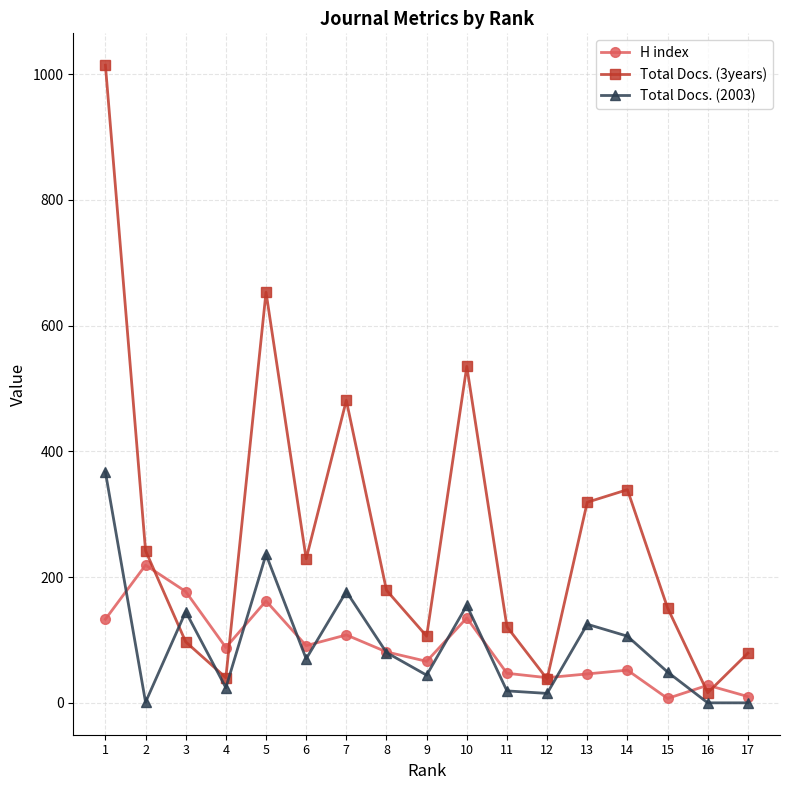

Where is Total Docs. (3years) nearest to the value 515?

10